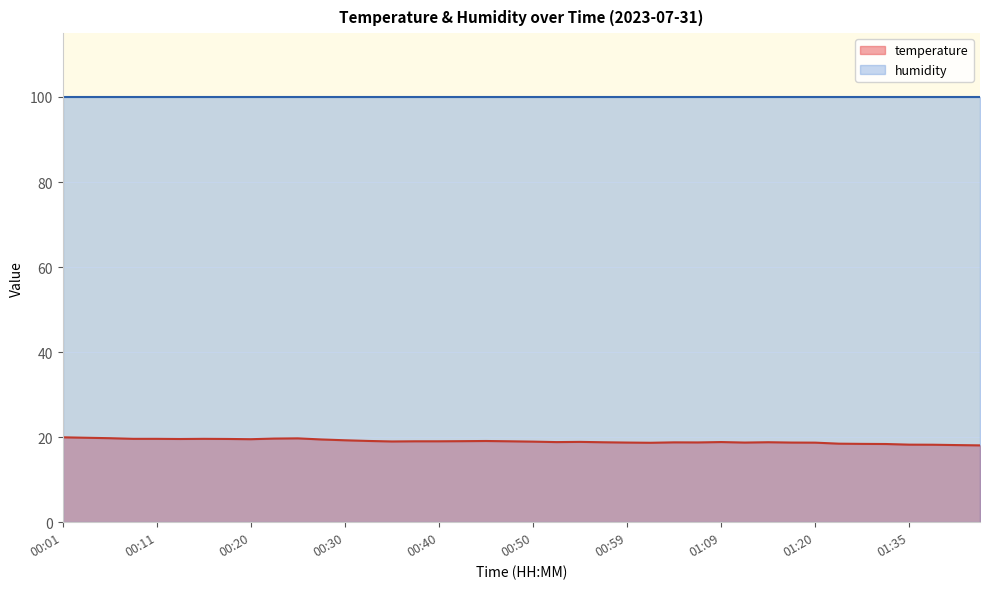

At which category does the chart reach its peak across all series?

00:01